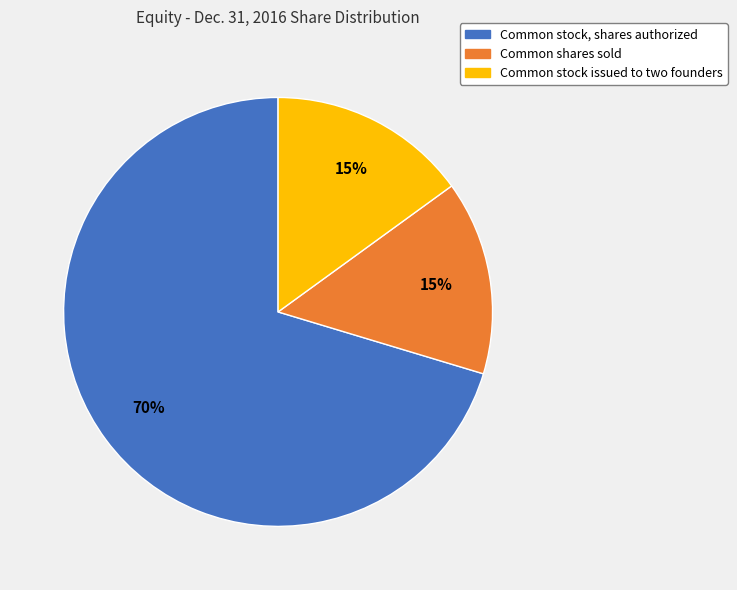

Which category has the biggest portion of the pie?

Common stock, shares authorized